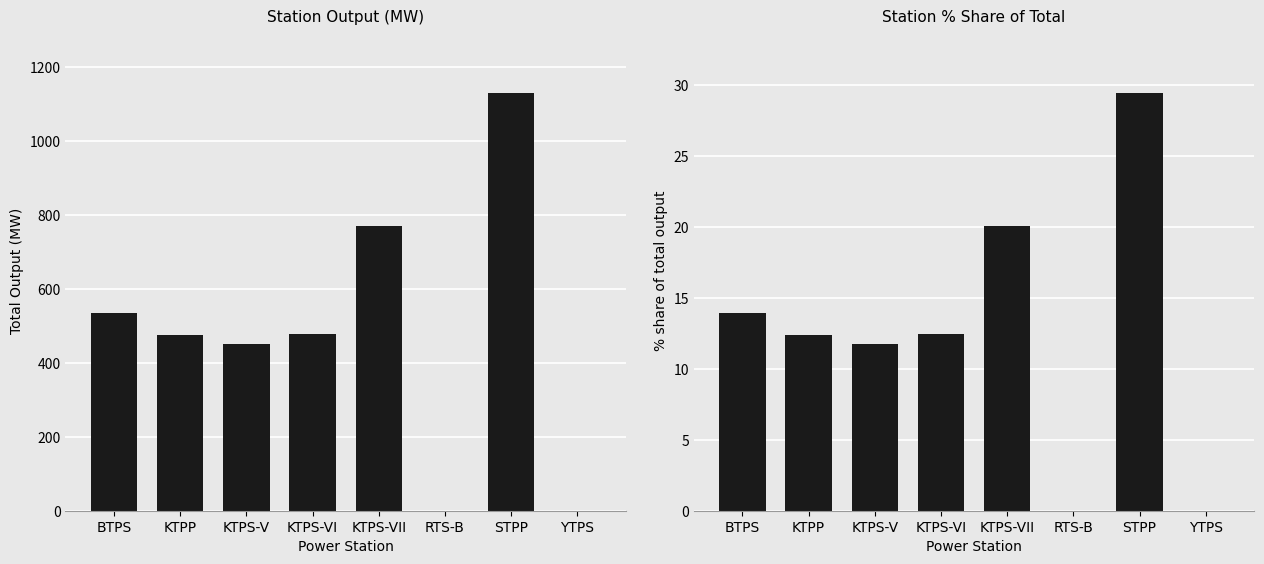

Which series has the largest total across all categories?

Total Output (MW)